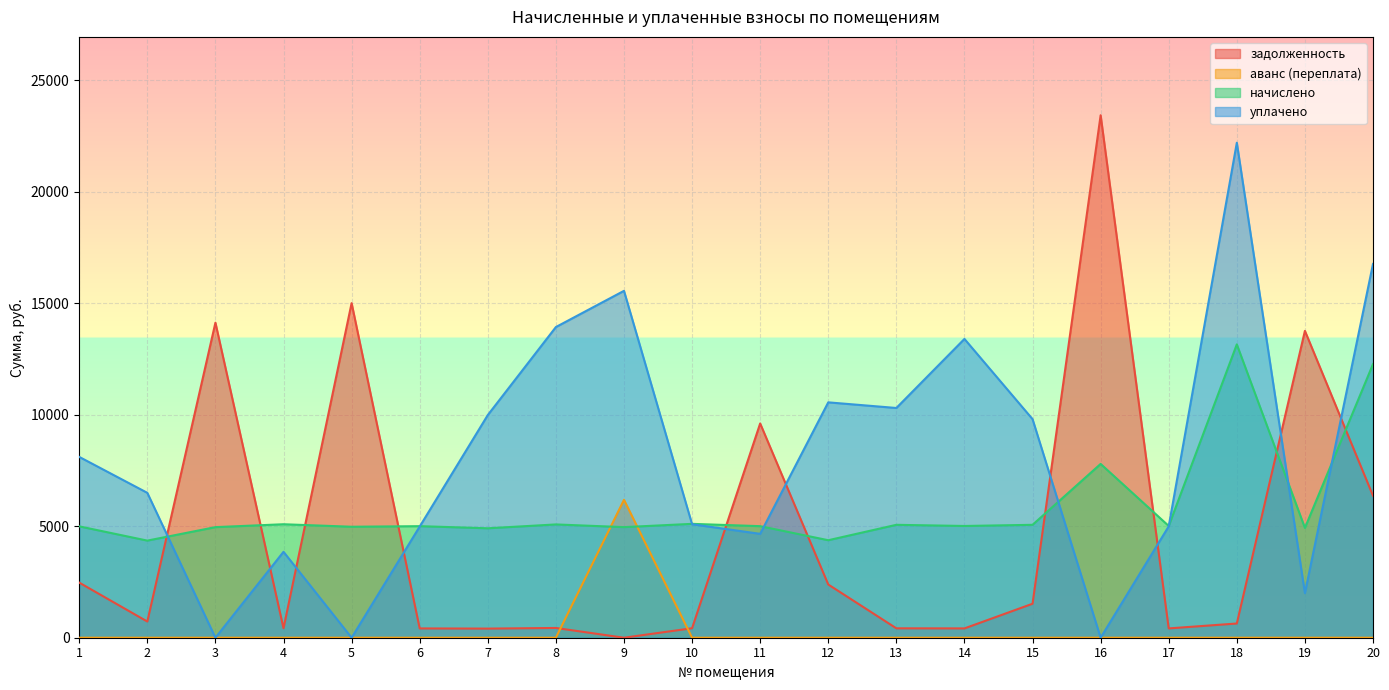

What is the difference between the maximum and second lowest values in the аванс (переплата) series?

6184.0